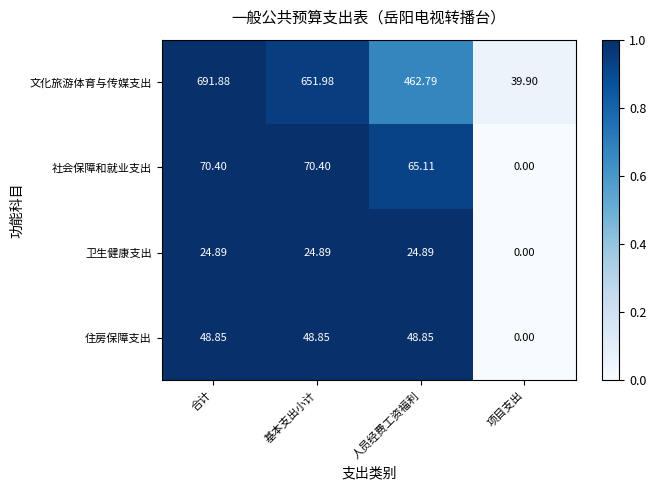

Which series has the largest total across all categories?

文化旅游体育与传媒支出